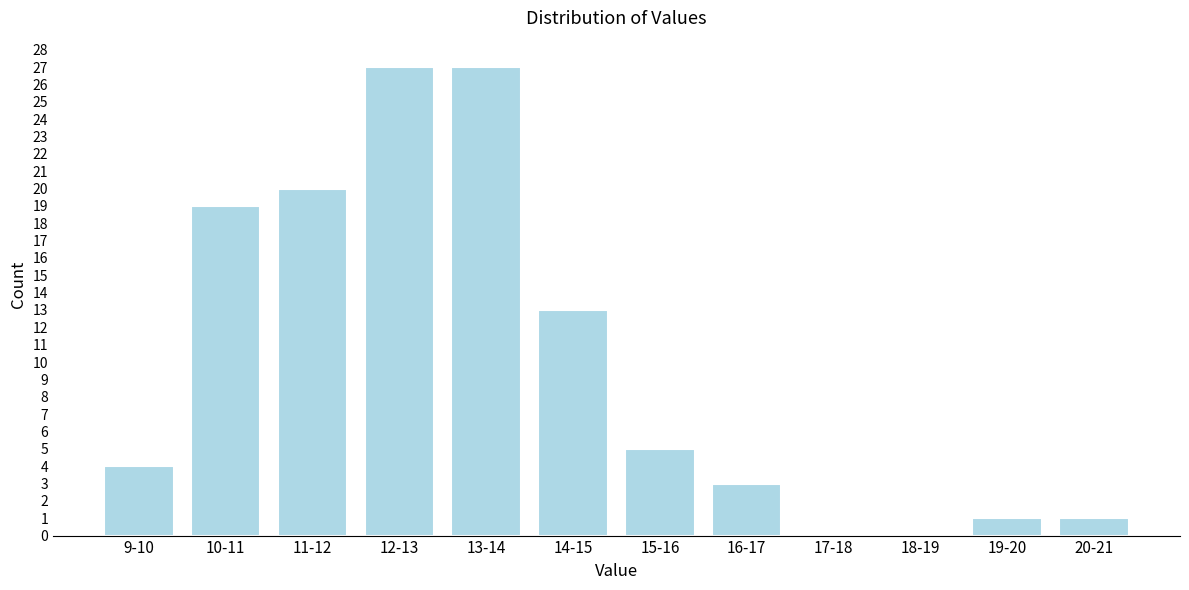

Reading right to left, transcribe all the data shown in this chart.

20-21=1	19-20=1	18-19=0	17-18=0	16-17=3	15-16=5	14-15=13	13-14=27	12-13=27	11-12=20	10-11=19	9-10=4